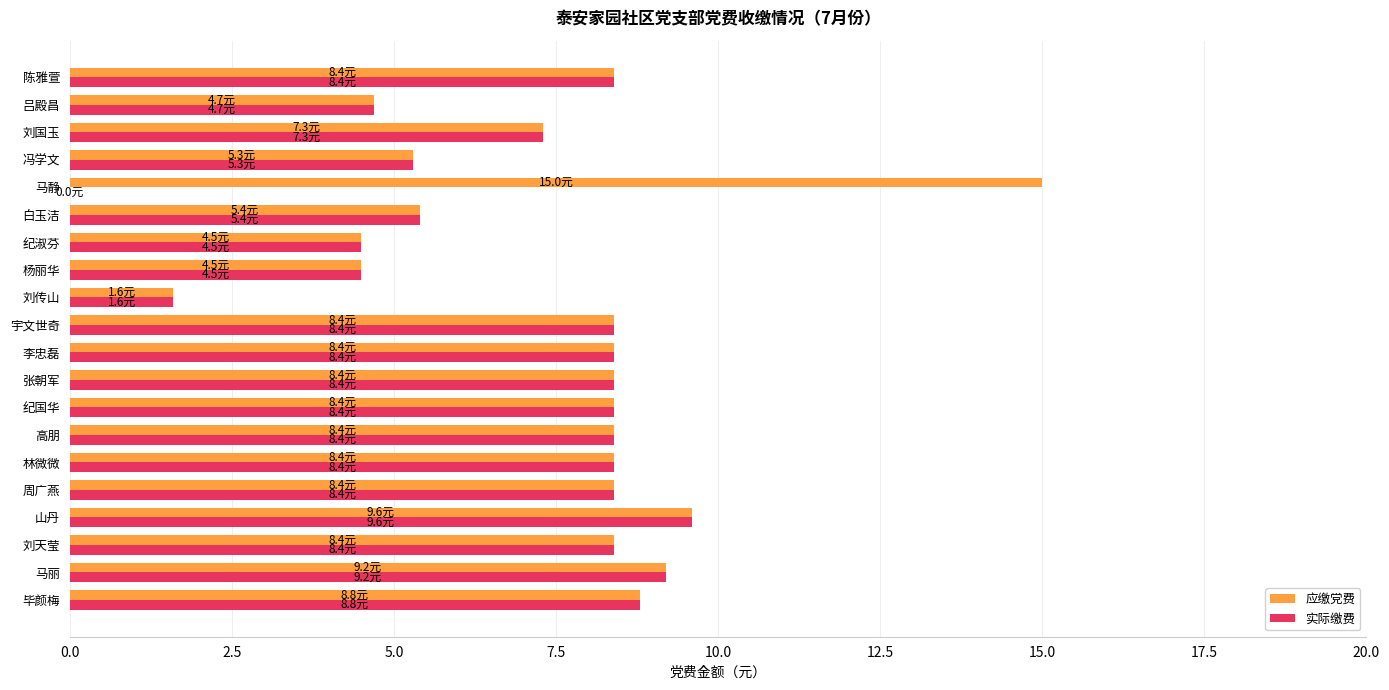

How many categories are shown in the chart?

20